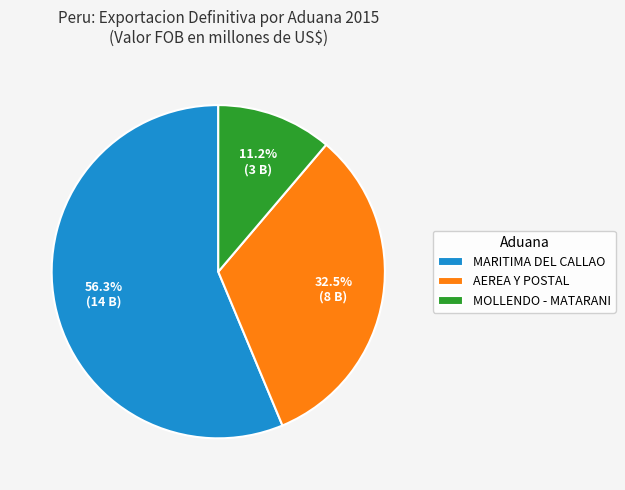

To the nearest percent, what is the average slice percentage?

33%